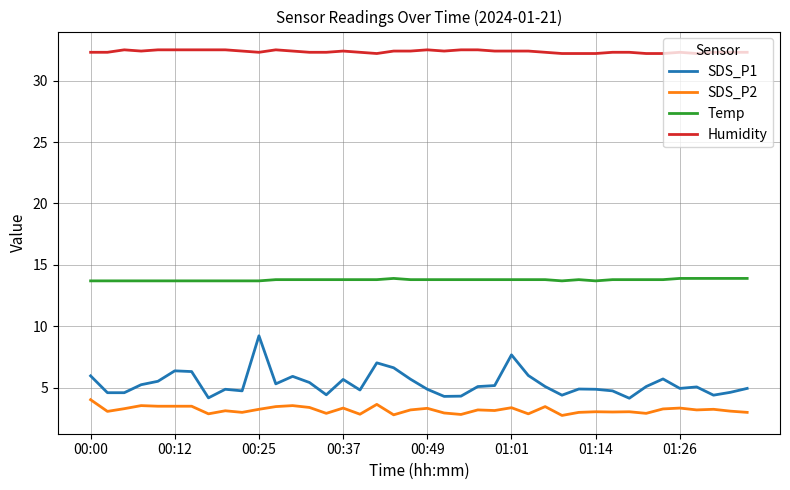

List the series in order of their peak value, lowest first.

SDS_P2, SDS_P1, Temp, Humidity